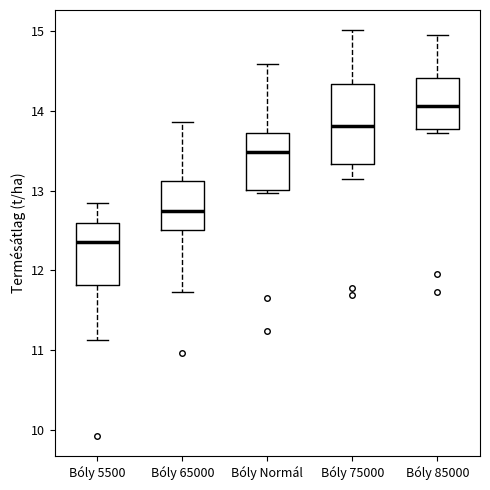

Which box is the tallest, from its lower edge to its upper edge?

Bóly 75000